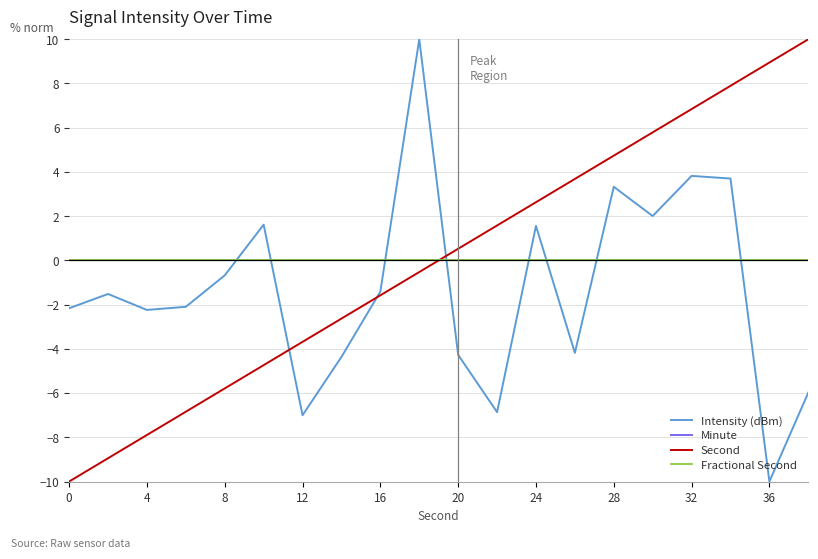

Does the chart display data point markers on the line(s)?

No